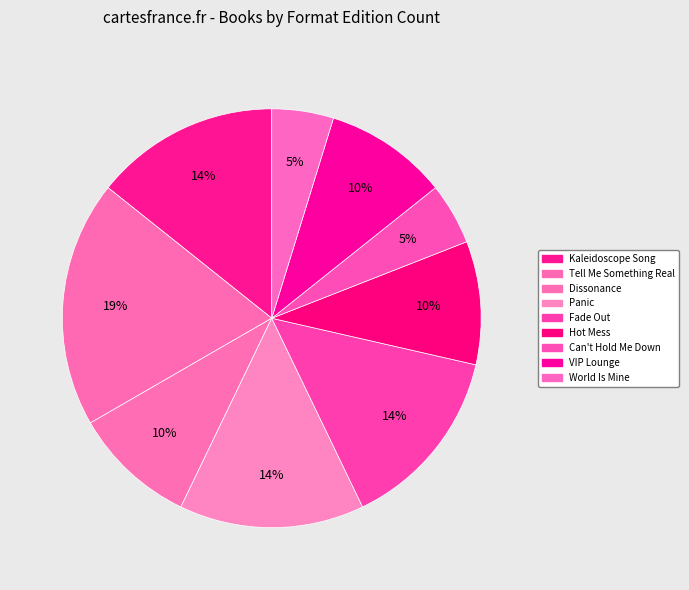

Which category has the smallest portion of the pie?

Can't Hold Me Down